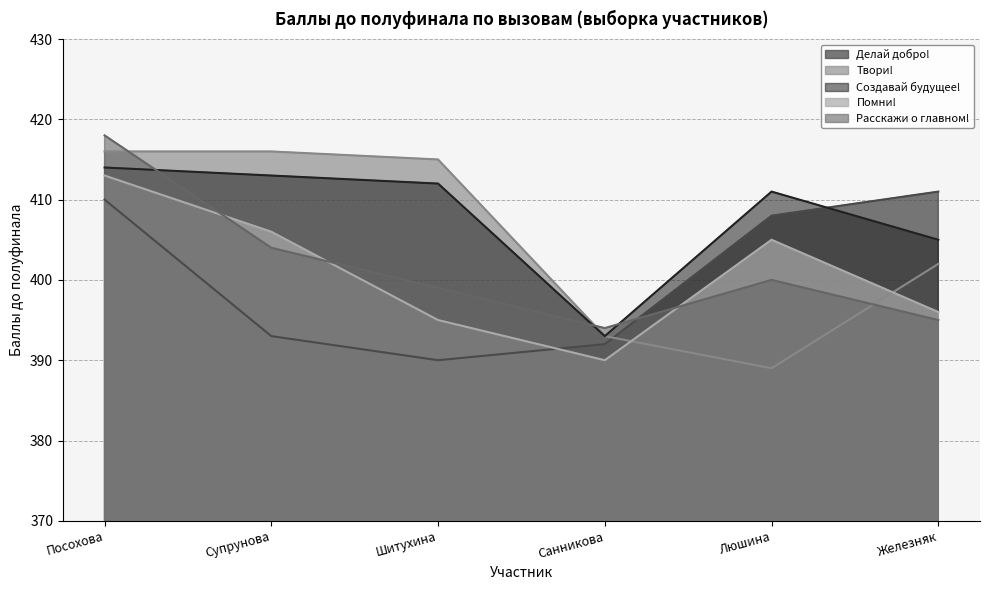

Reading left to right, extract all data points from this chart.

Делай добро!: Посохова=410	Супрунова=393	Шитухина=390	Санникова=392	Люшина=408	Железняк=411
Твори!: Посохова=416	Супрунова=416	Шитухина=415	Санникова=393	Люшина=389	Железняк=402
Создавай будущее!: Посохова=414	Супрунова=413	Шитухина=412	Санникова=393	Люшина=411	Железняк=405
Помни!: Посохова=413	Супрунова=406	Шитухина=395	Санникова=390	Люшина=405	Железняк=396
Расскажи о главном!: Посохова=418	Супрунова=404	Шитухина=399	Санникова=394	Люшина=400	Железняк=395